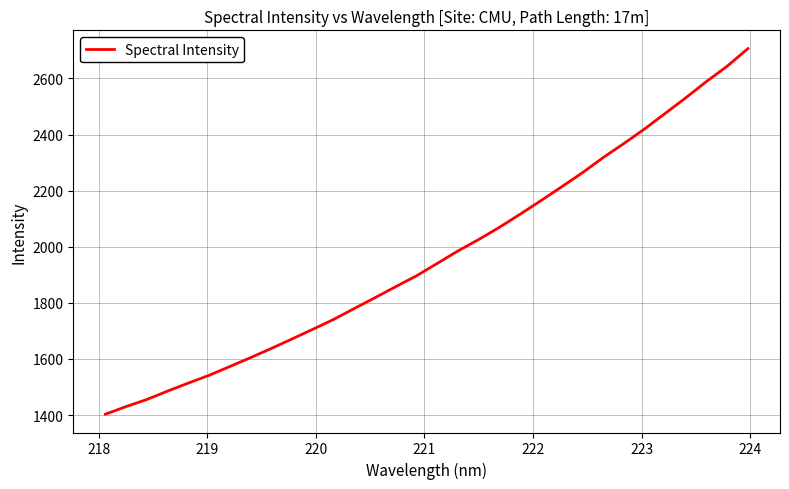

What is the maximum value shown in the chart?

2706.1